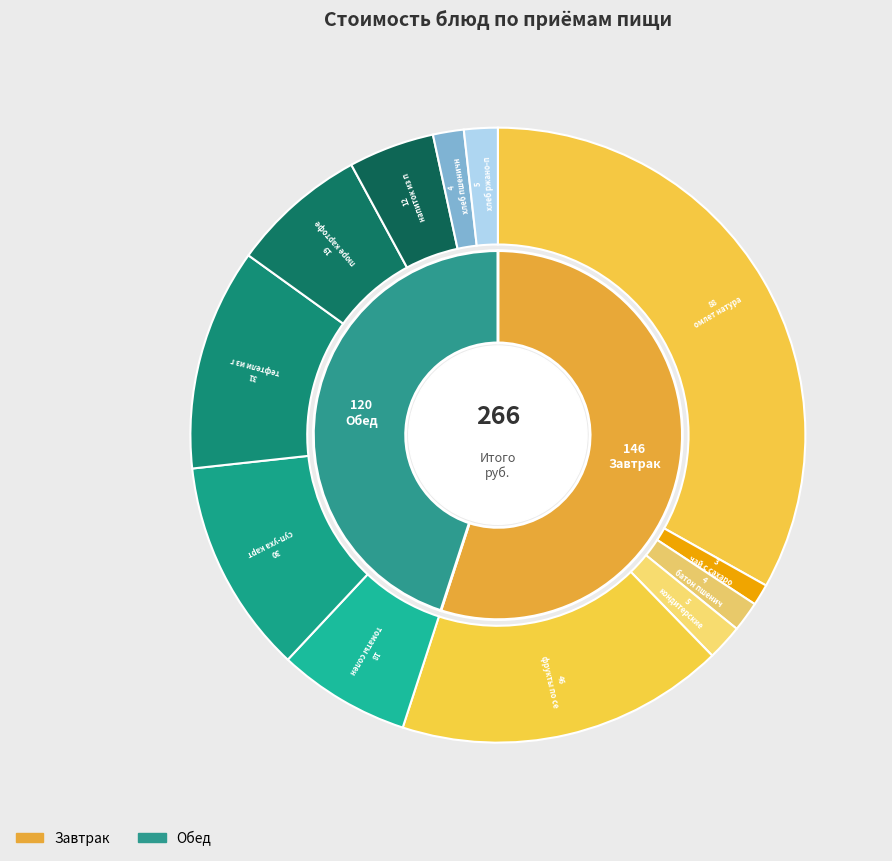

Which has a higher value, пюре картофельное or чай с сахаром?

пюре картофельное